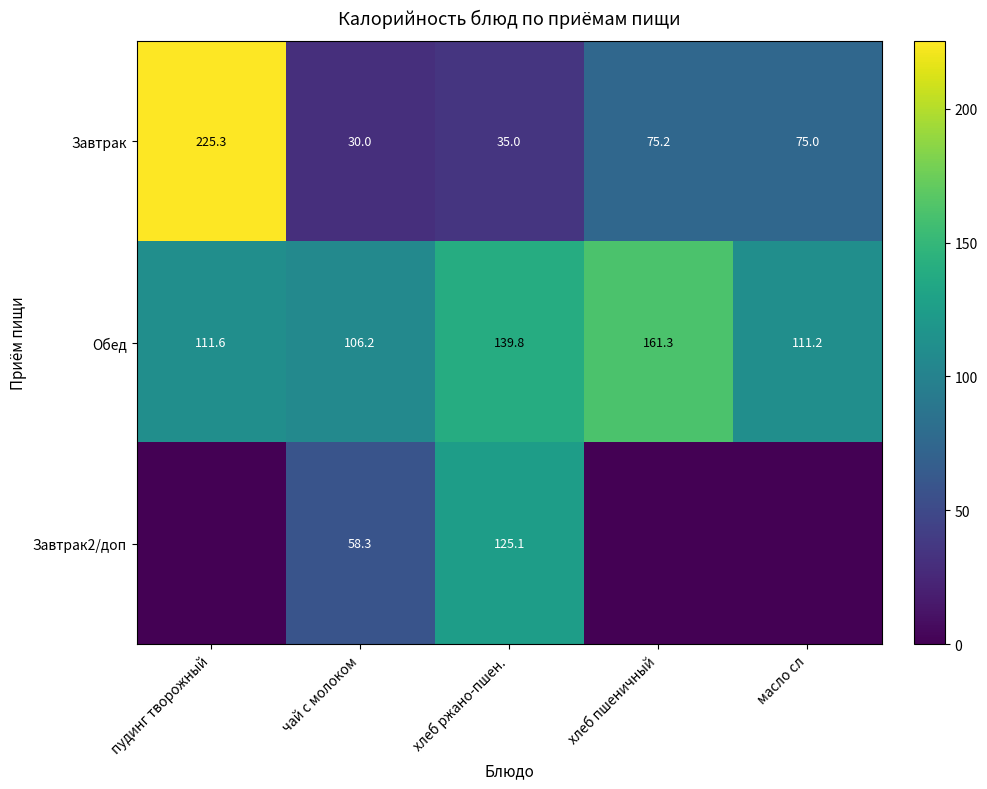

Is the value of Завтрак at хлеб ржано-пшен. greater than the value of Обед at хлеб ржано-пшен.?

No